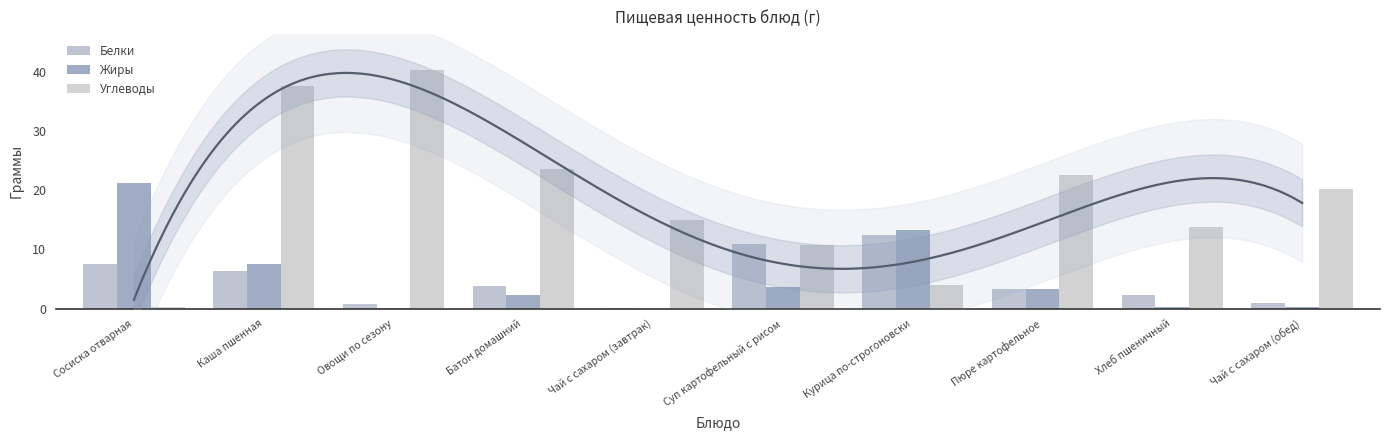

What is the label of the 3rd bar from the left?

Овощи по сезону